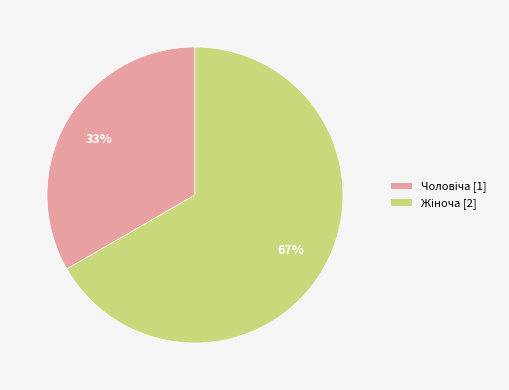

To the nearest percent, what is the average slice percentage?

50%